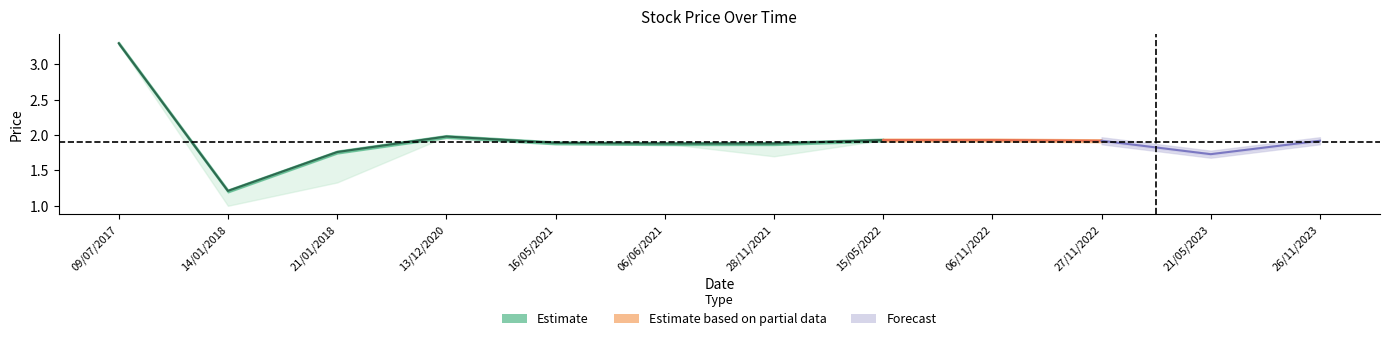

What is the difference between the maximum and minimum values in the Low series?

2.3